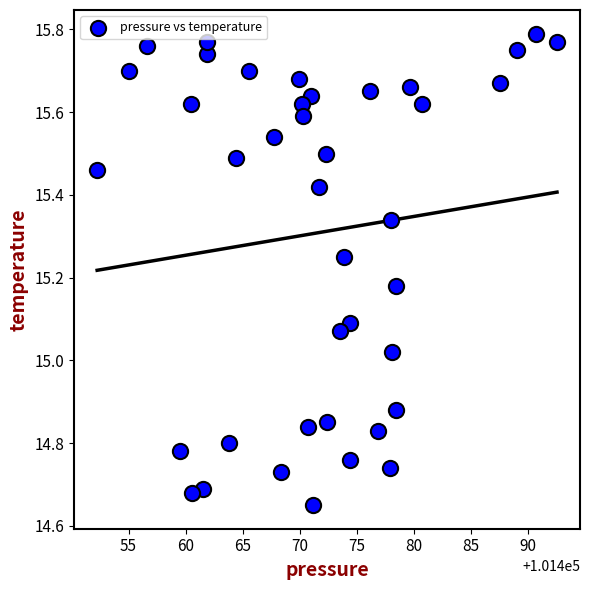

What is the range of X values (max minus min)?

40.3